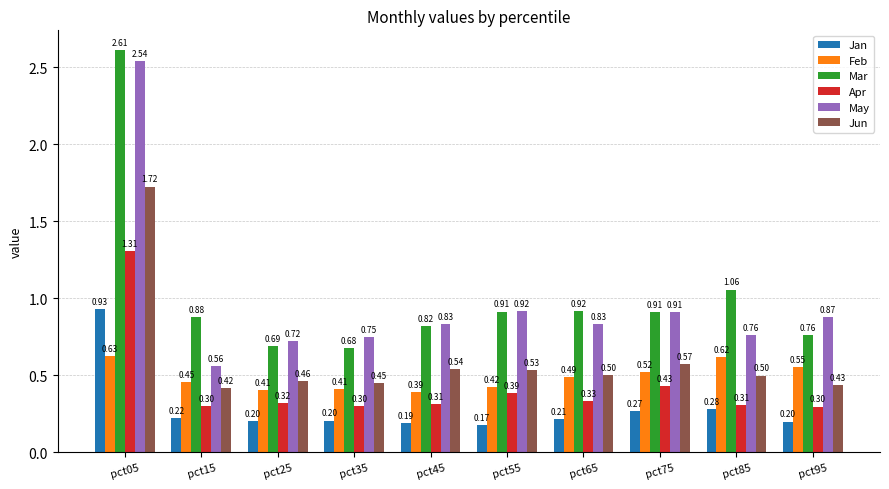

What is the sum of all Jan values?

2.9